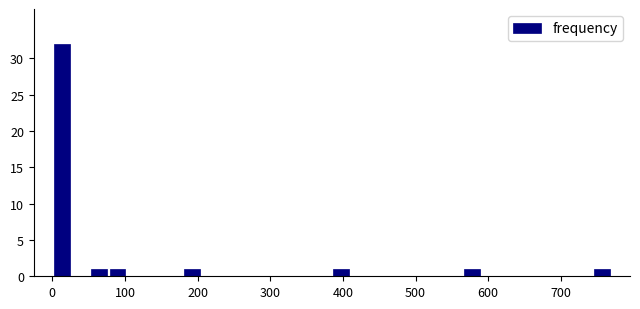

Around what value on the x-axis is the tallest bar? Give the approximate position of its centre, as read against the axis.

10